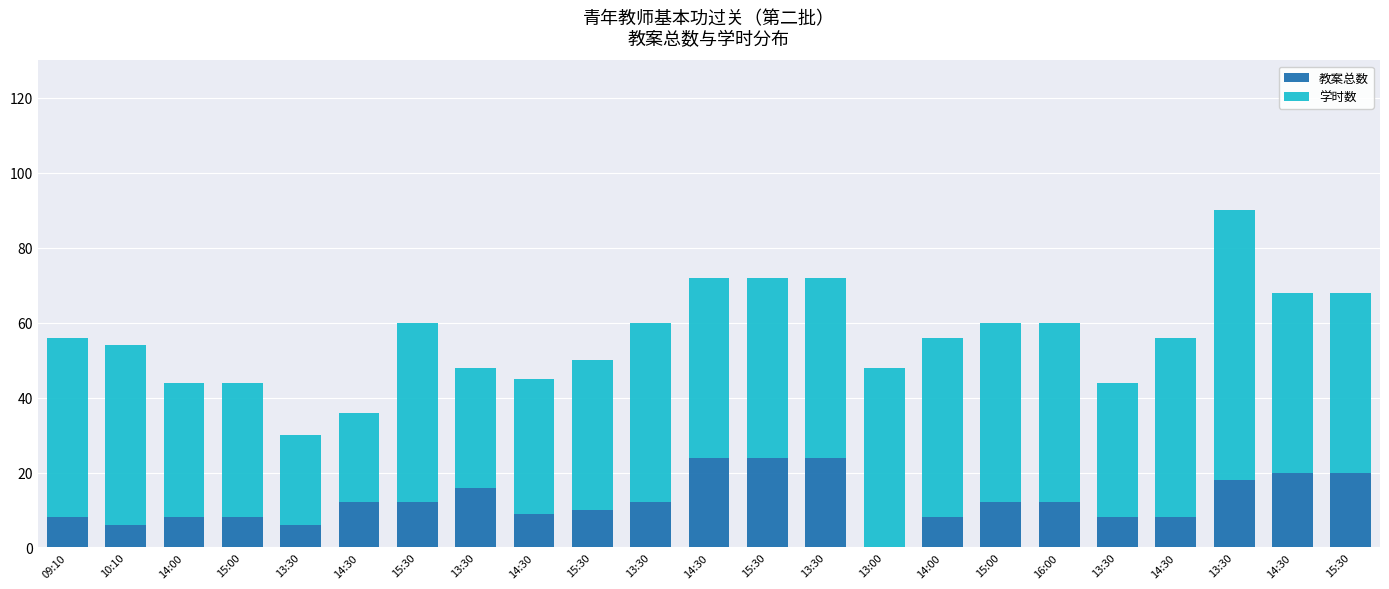

At which label is 教案总数 closest to 12?

14:30